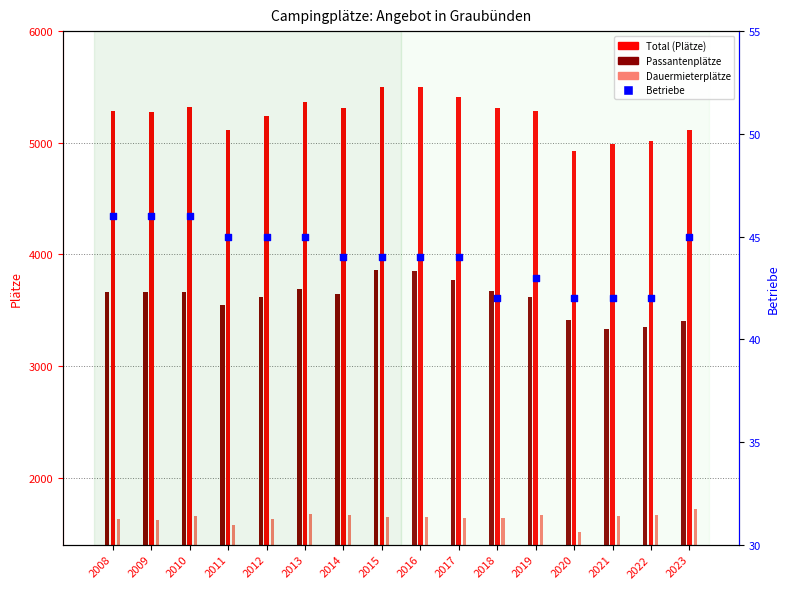

What is the change in value from 2011 to 2016?

-1